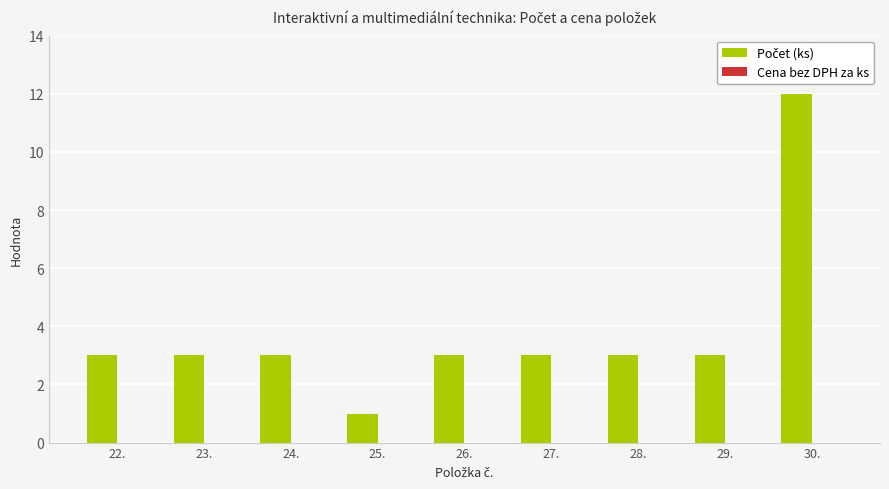

What is the approximate value at 27.?

3